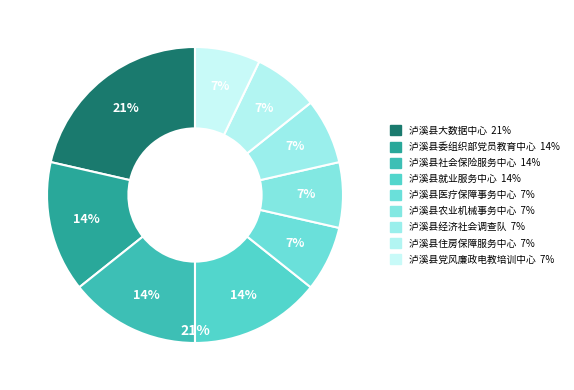

To the nearest percent, what is the average slice percentage?

11%